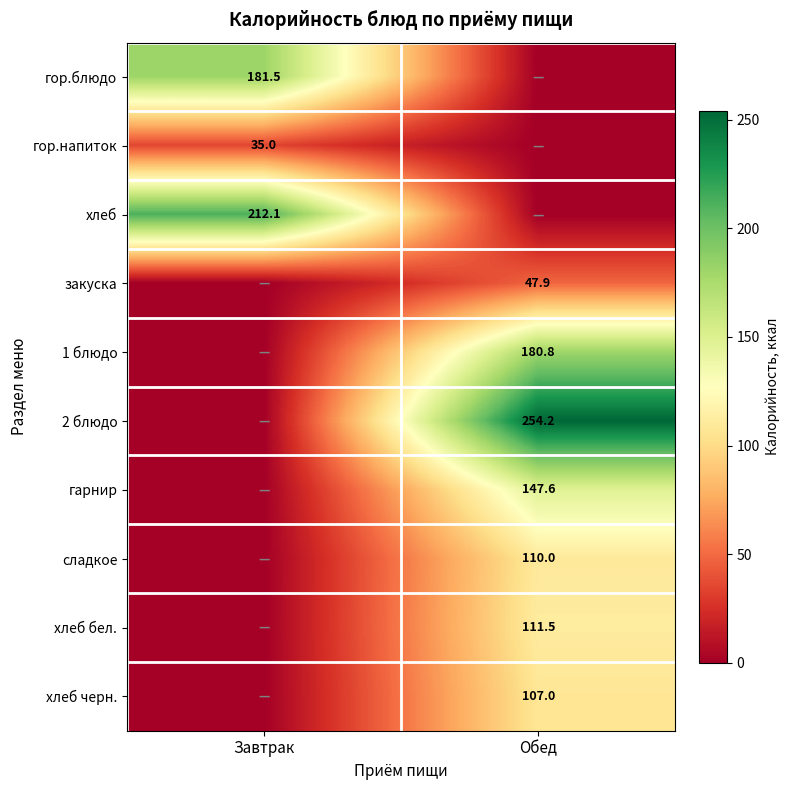

The value of хлеб at Завтрак is 212.1. True or false?

True